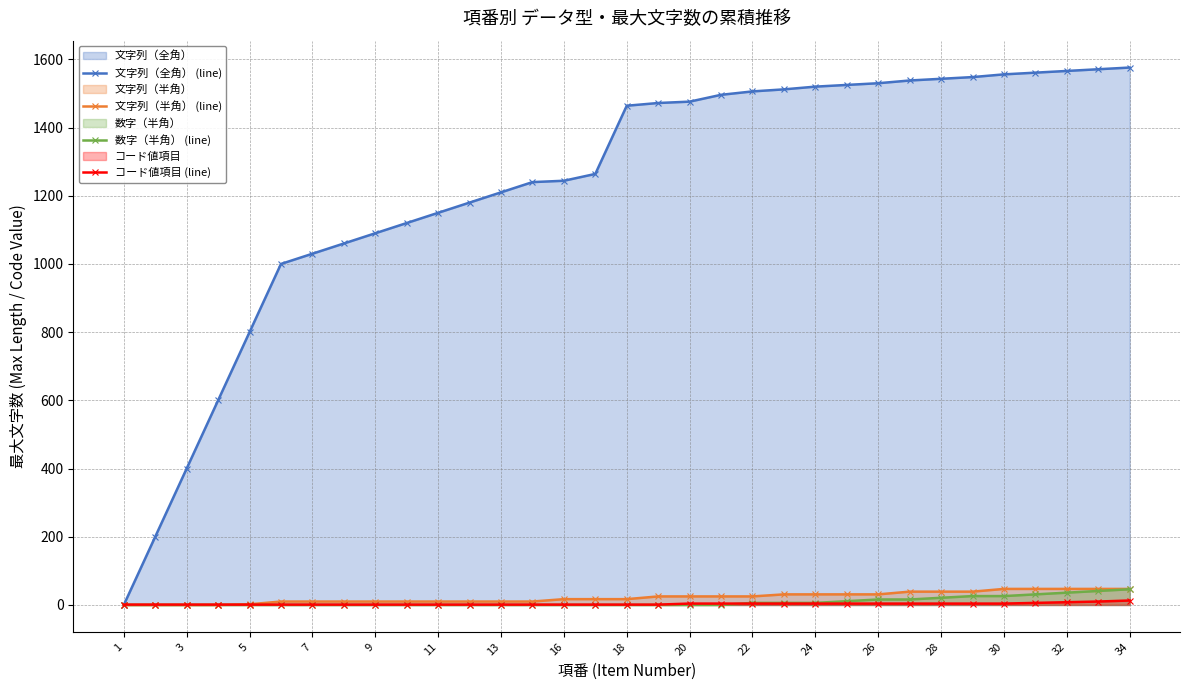

Which series has the largest total across all categories?

文字列（全角） (line)